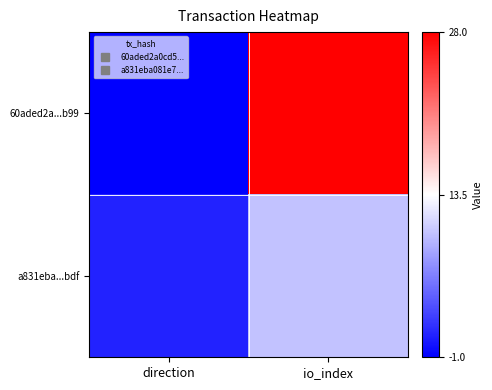

At how many categories does at least one series exceed 0?

2